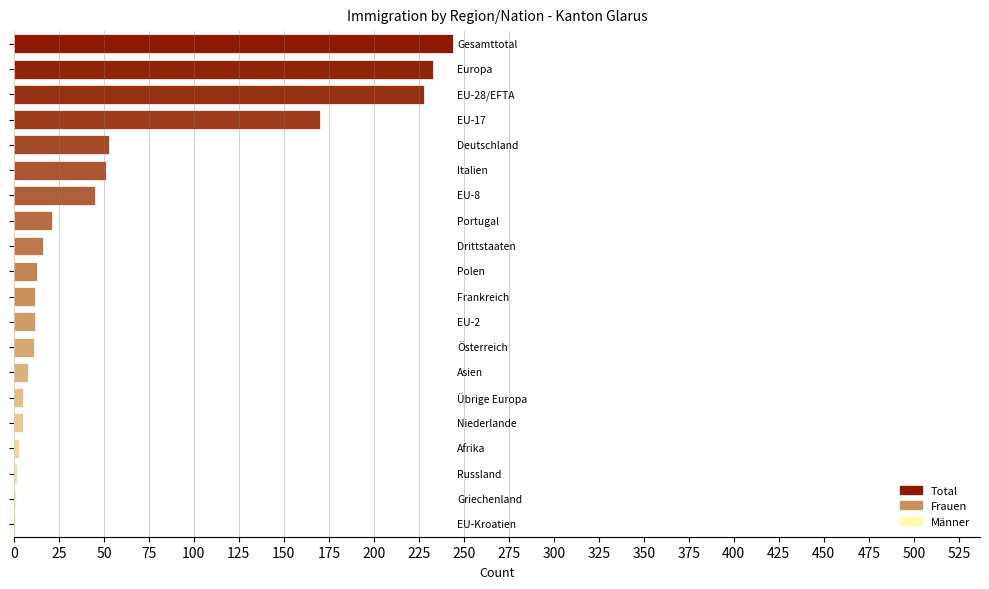

What is the sum of all values?

1134